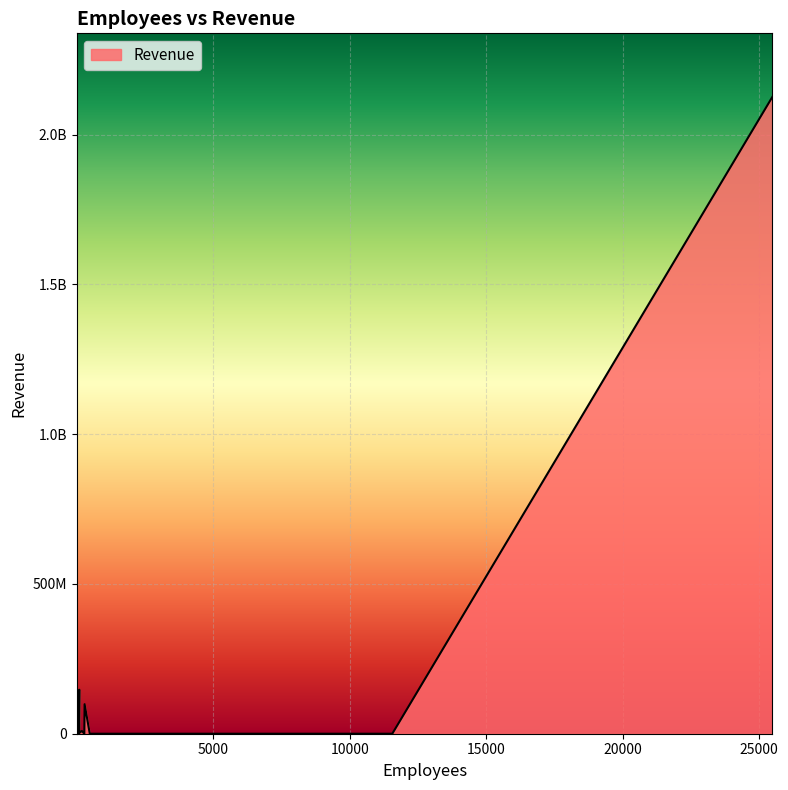

What is the value of the 35th point from the left?

565470